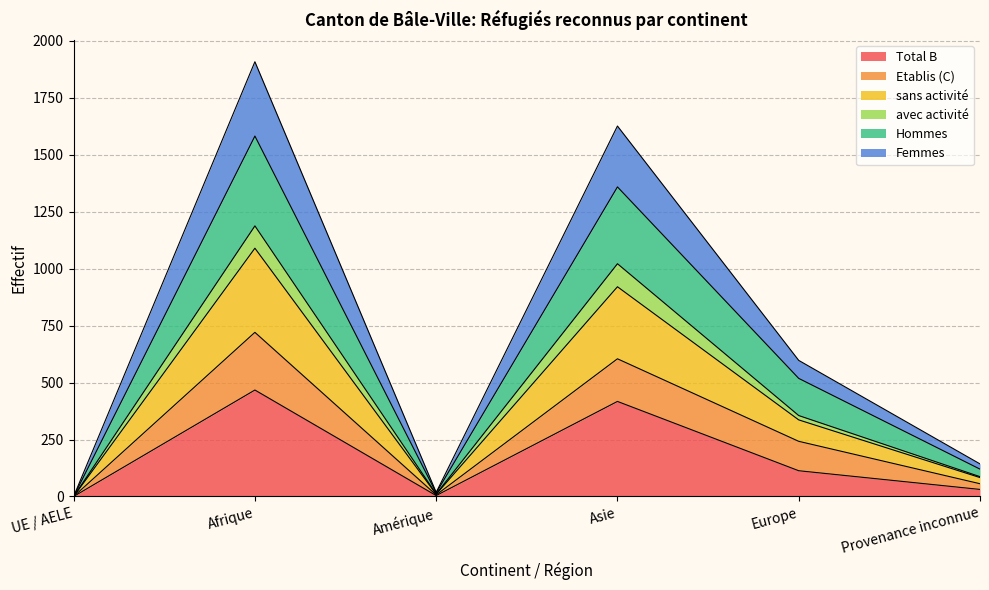

Is it true that Total B equals 181 at Europe?

False